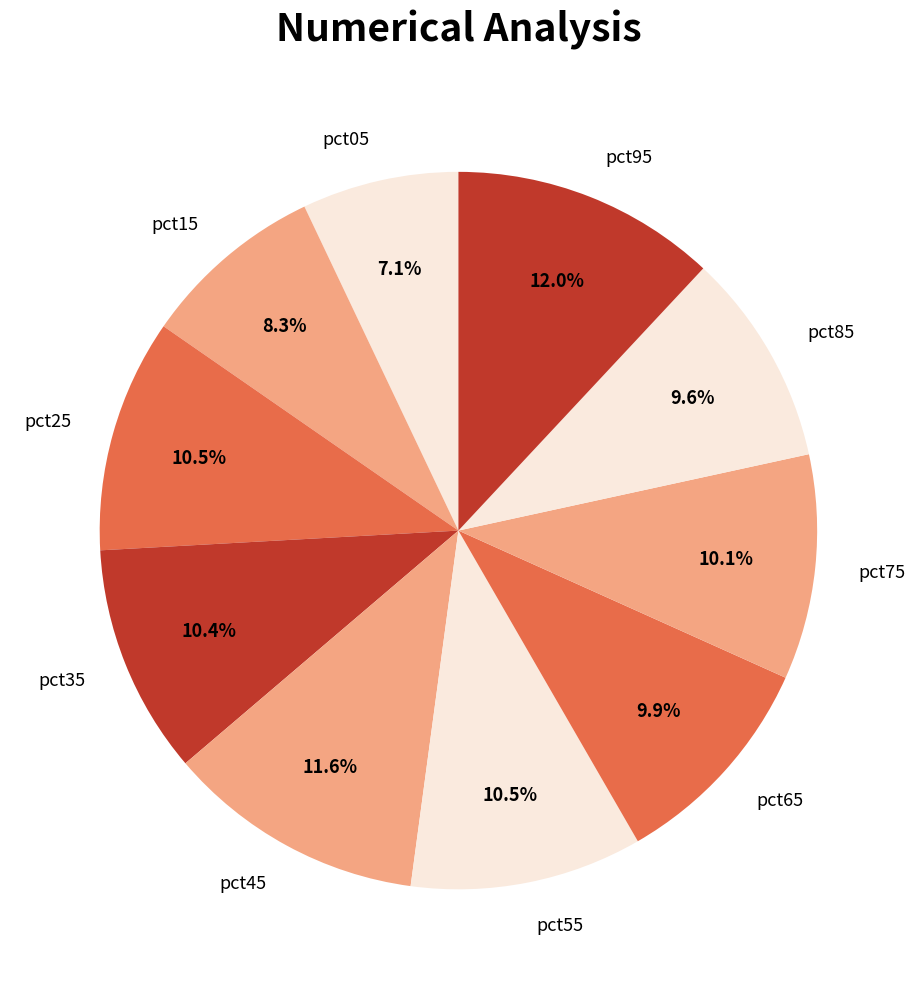

What portion of the pie excludes pct65?

90.1%